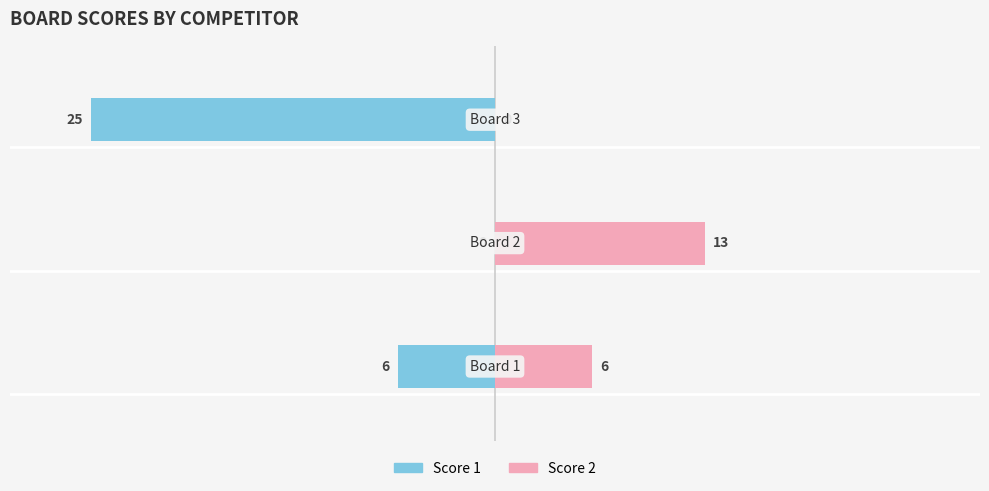

Which series changed the most between −30 and −10?

Score 1